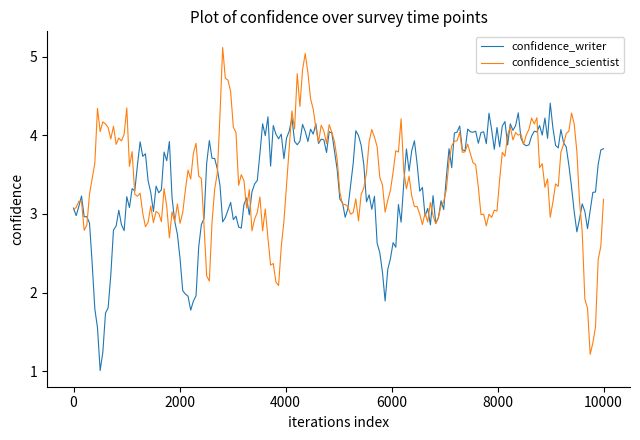

Which series ends up on top after the final intersection of confidence_writer and confidence_scientist?

confidence_writer